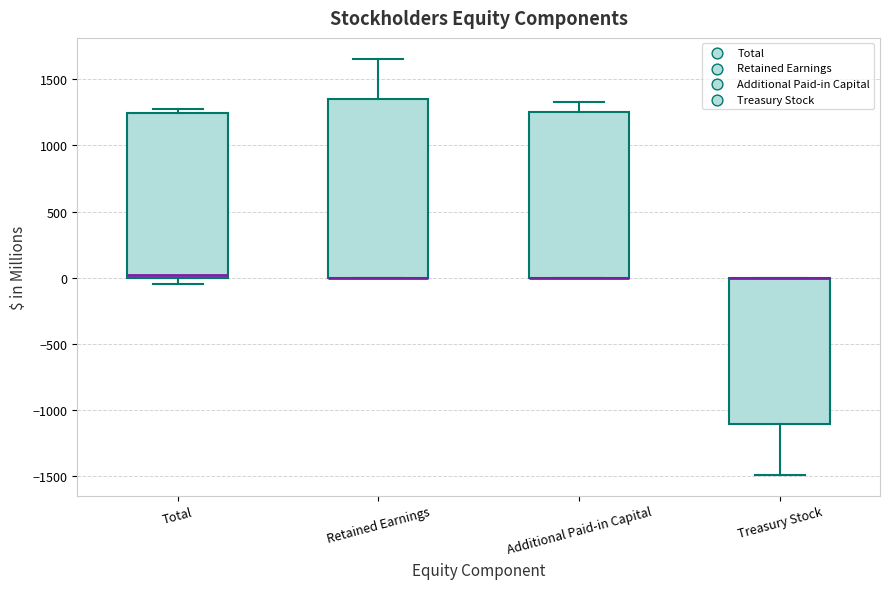

Comparing the boxes themselves (not the whiskers), which one is the tallest?

Retained Earnings